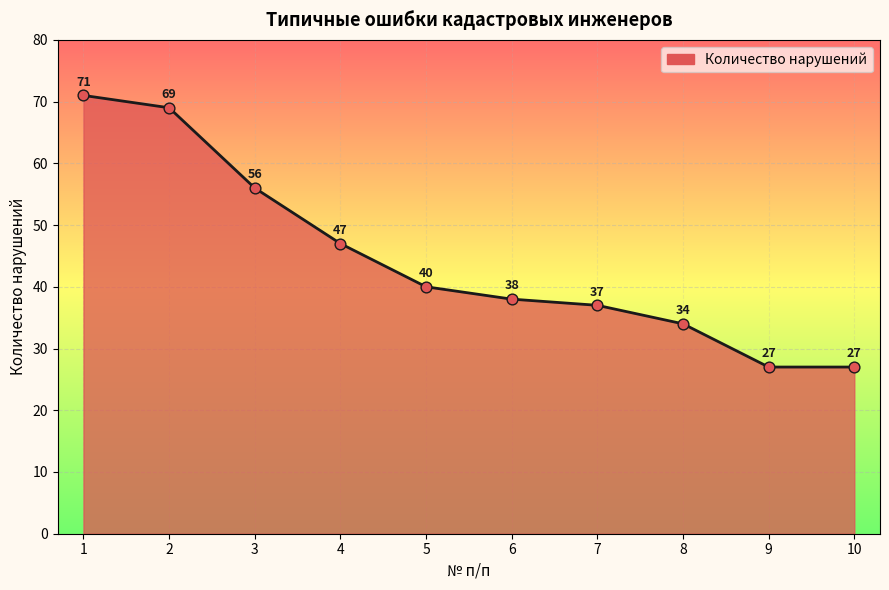

Which has a higher value, 5 or 7?

5